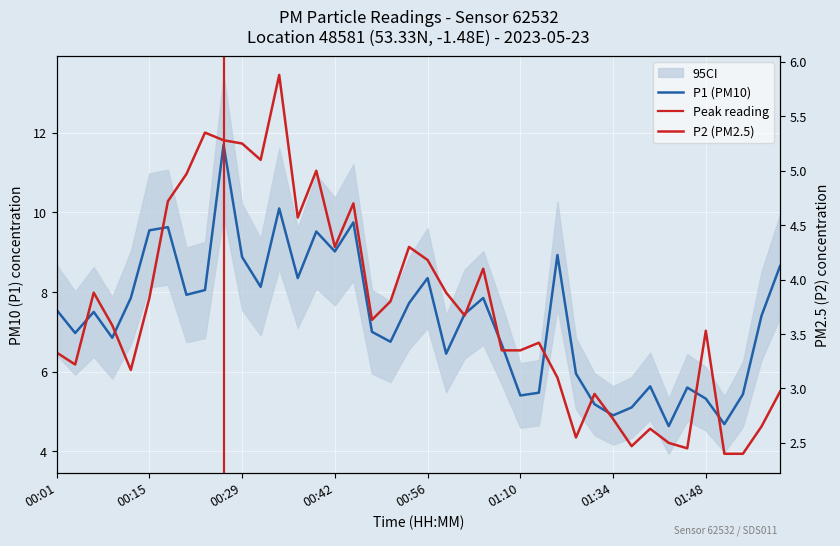

Where does the P1 series first go above 7?

00:01